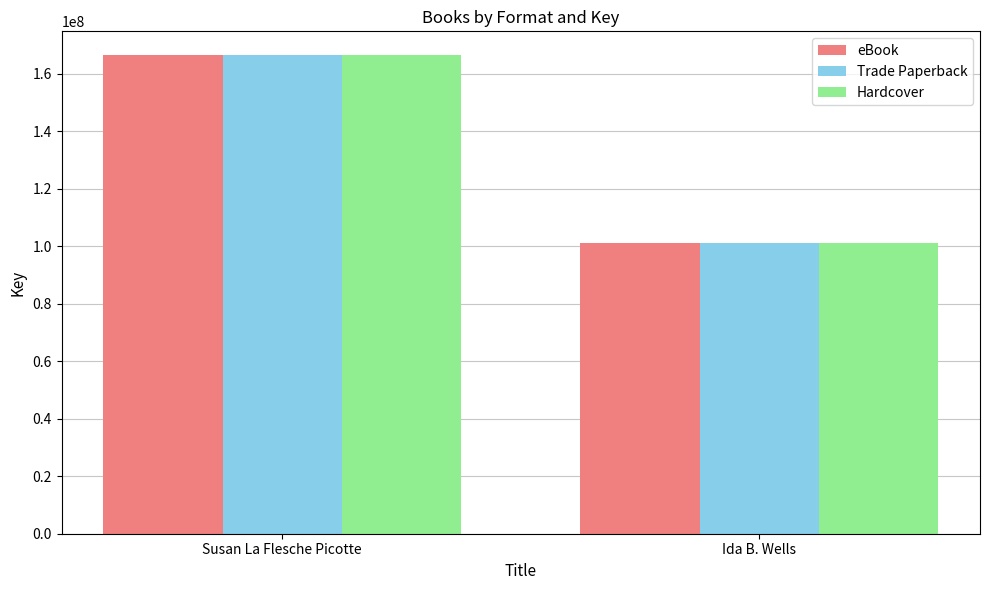

At which label does Hardcover reach its peak?

Susan La Flesche Picotte